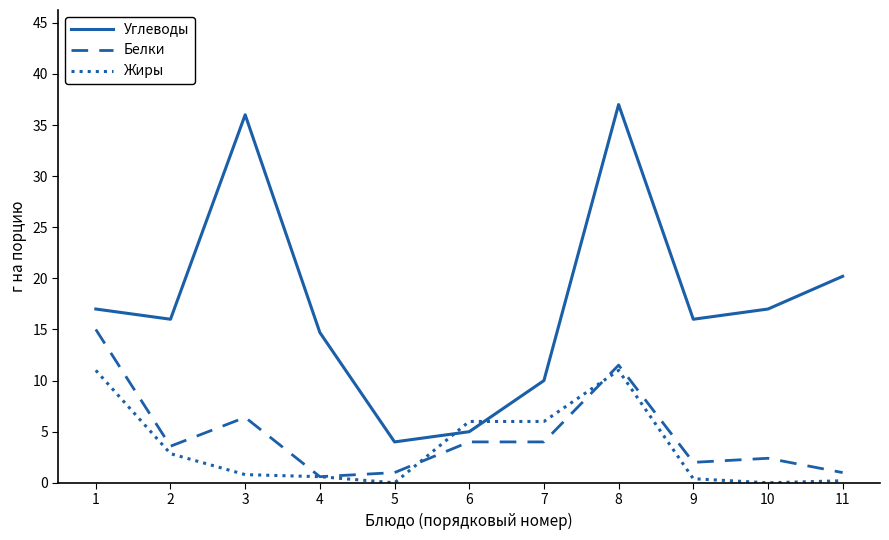

Where is the first local maximum for Белки?

3